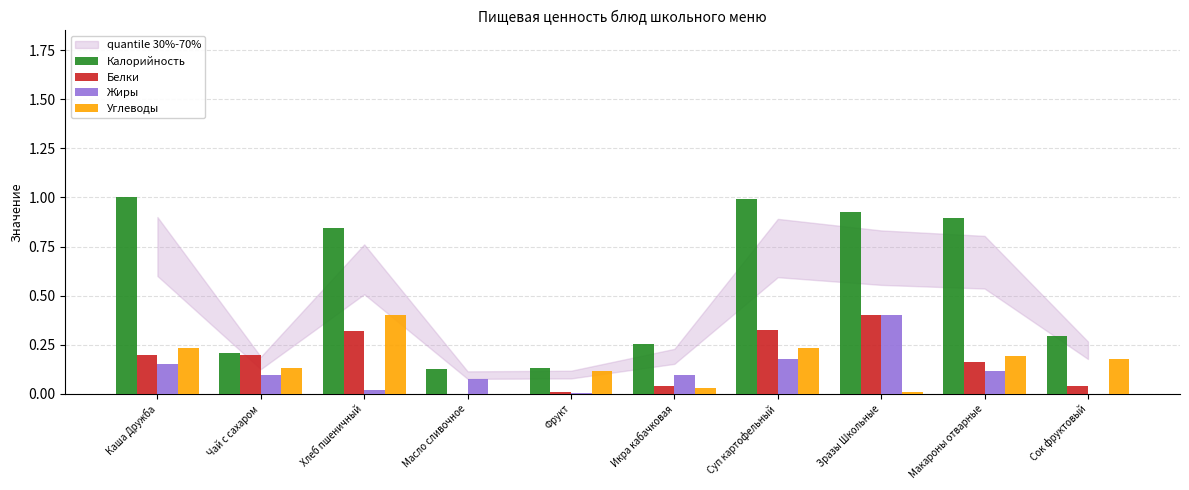

What is the sum of all Калорийность values?

5.7